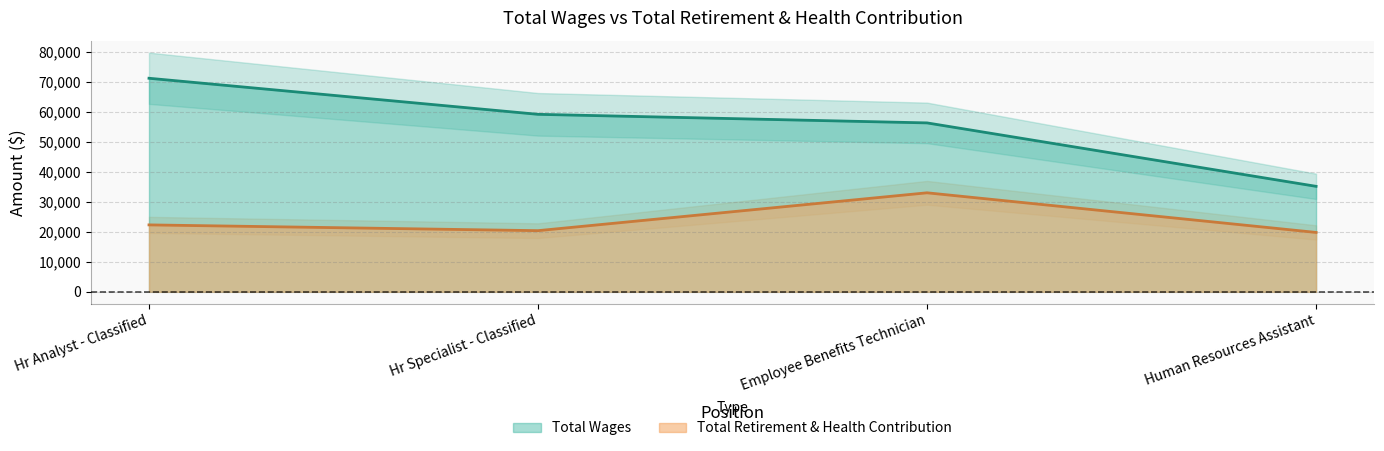

At Human Resources Assistant, list the series in order from smallest to largest.

Total Retirement & Health Contribution, Total Wages